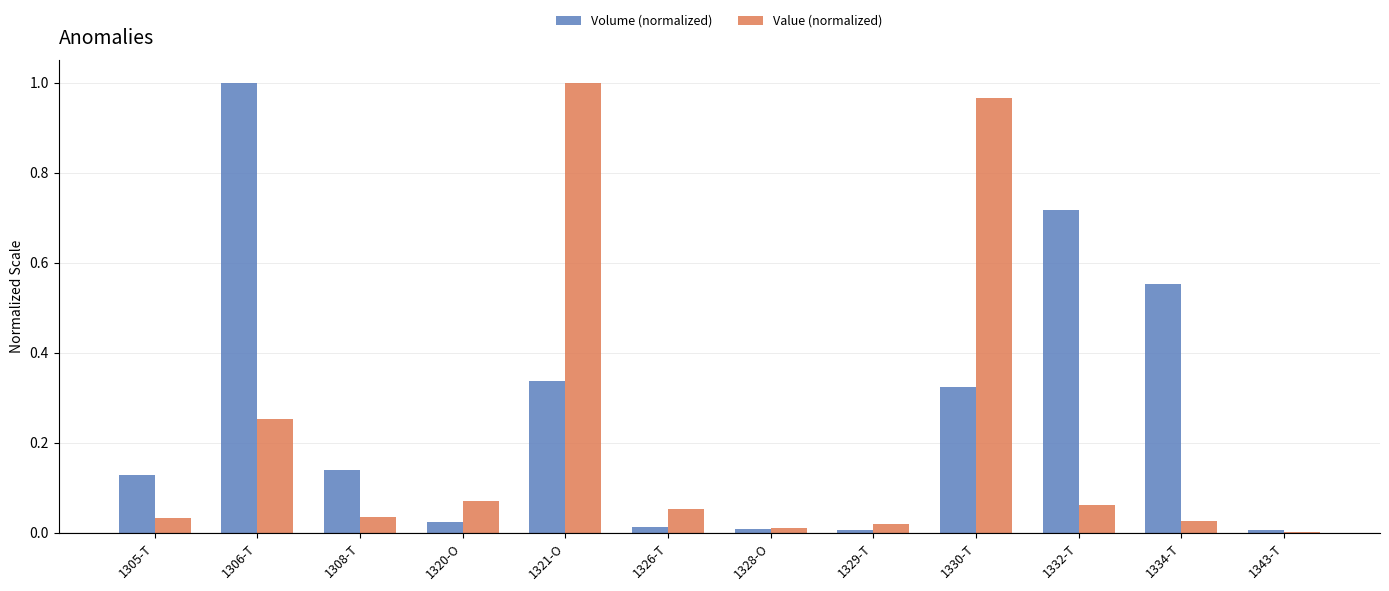

Which series changed the most between 1320-O and 1332-T?

Volume (normalized)